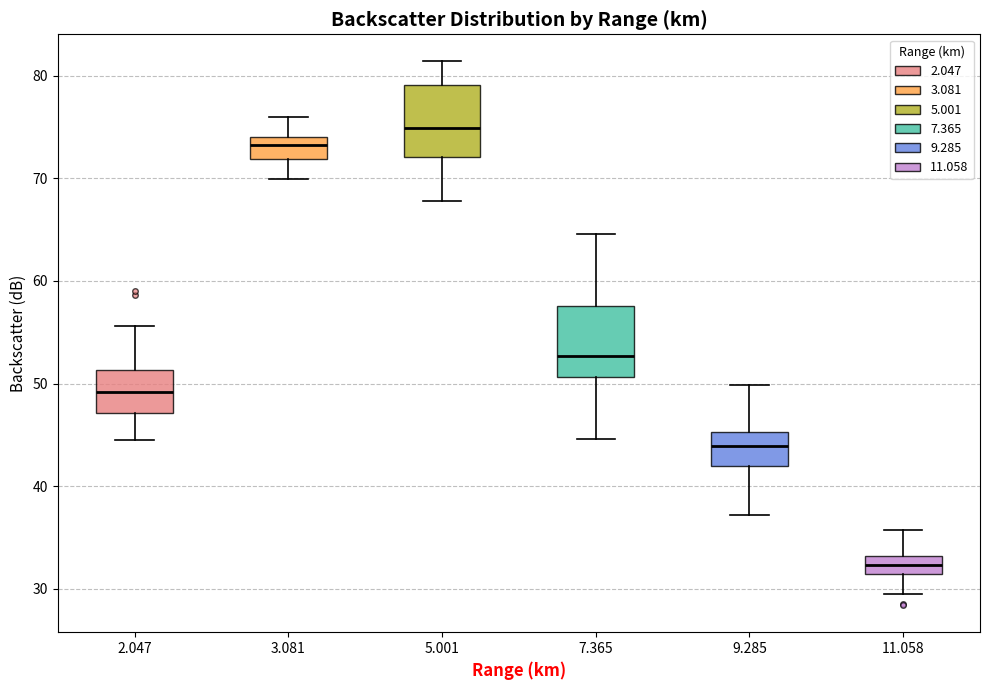

Where is the upper edge of the box at x = 9.285 on the y-axis? The values are not printed on the chart, so give them approximately, as read against the axis.

45